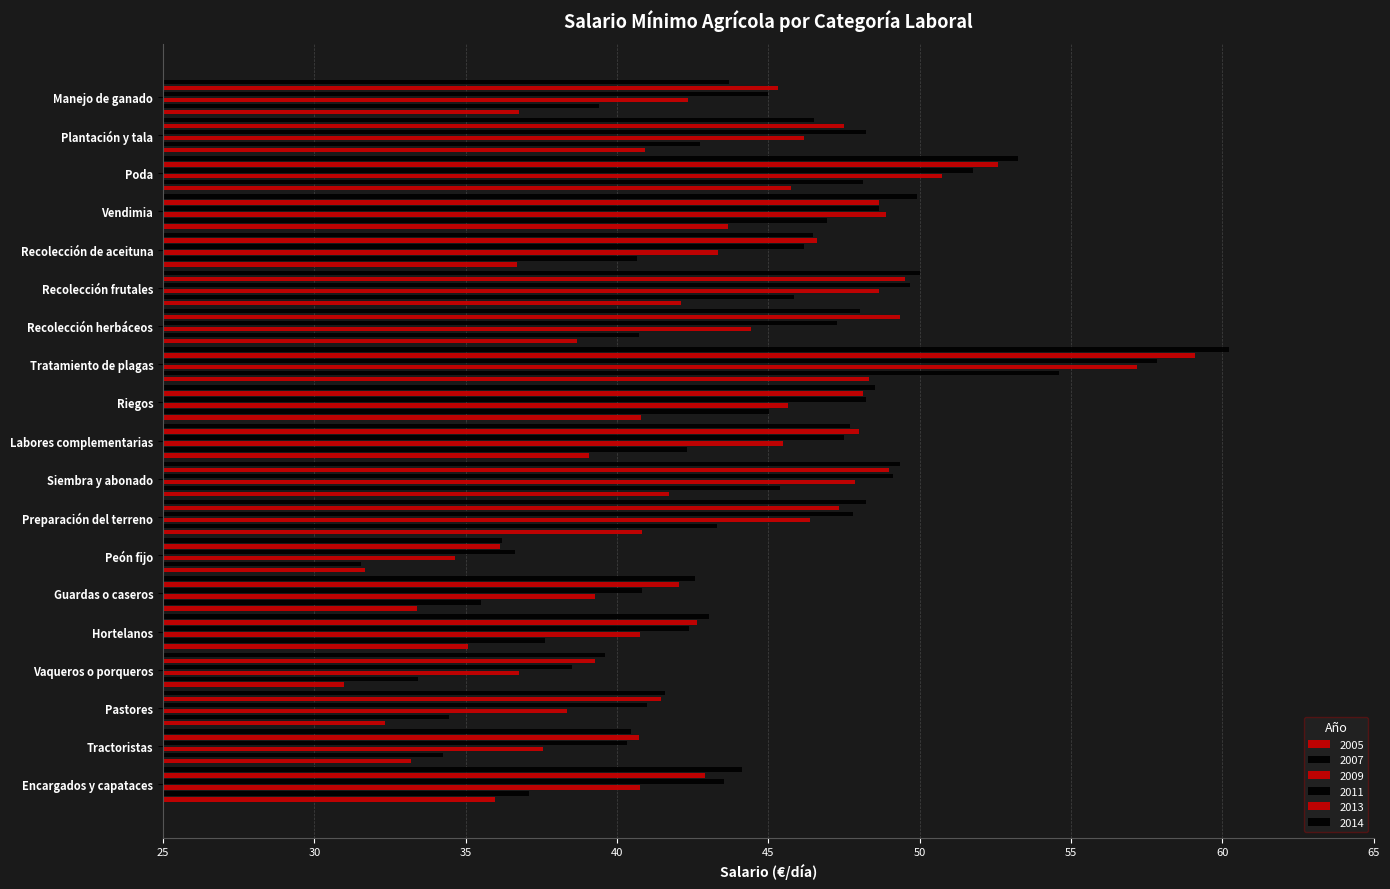

How many data points in 2011 are less than 47?

9